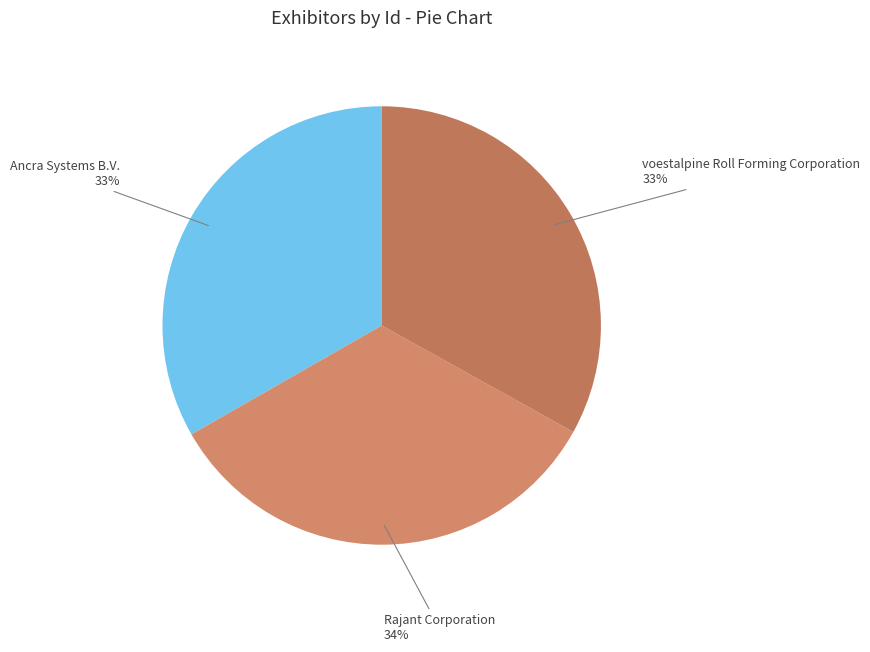

Does voestalpine Roll Forming Corporation account for over 50% of the chart?

No